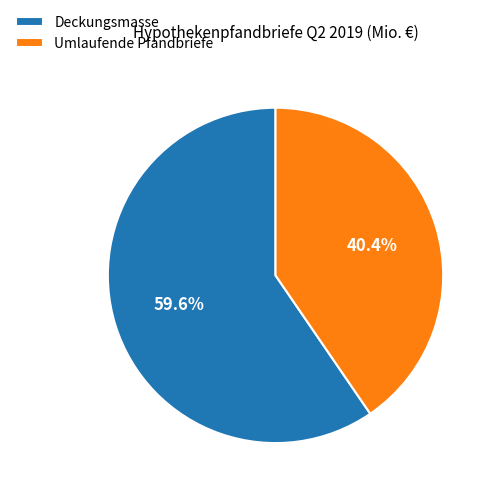

To the nearest percent, what is the difference between the largest and smallest slice percentages?

19%